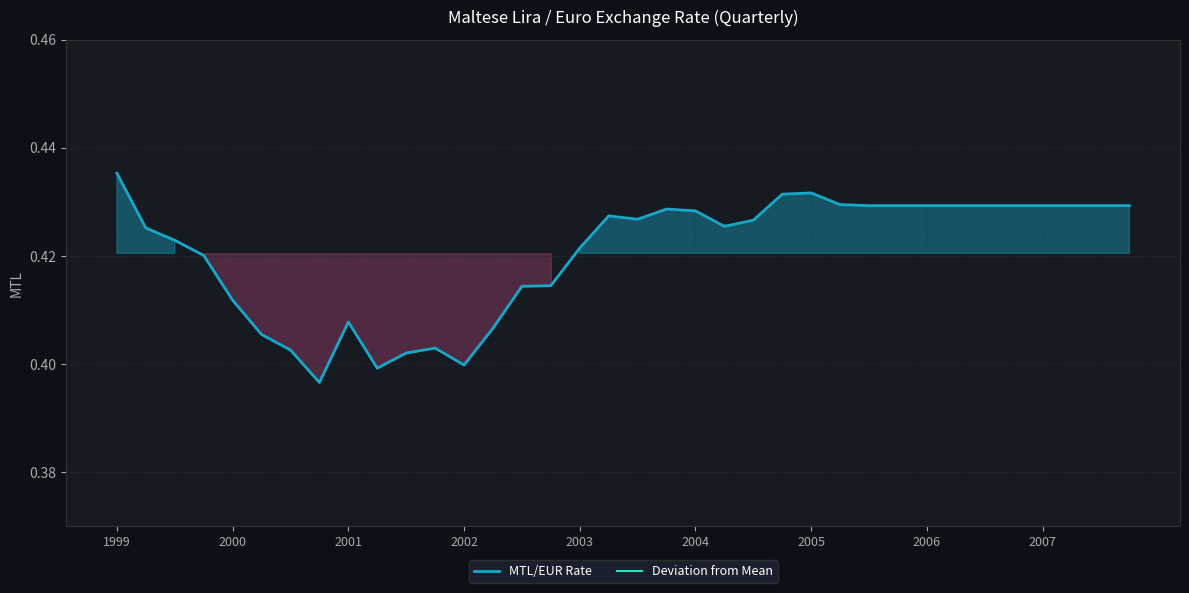

Does the chart have visible grid lines?

Yes